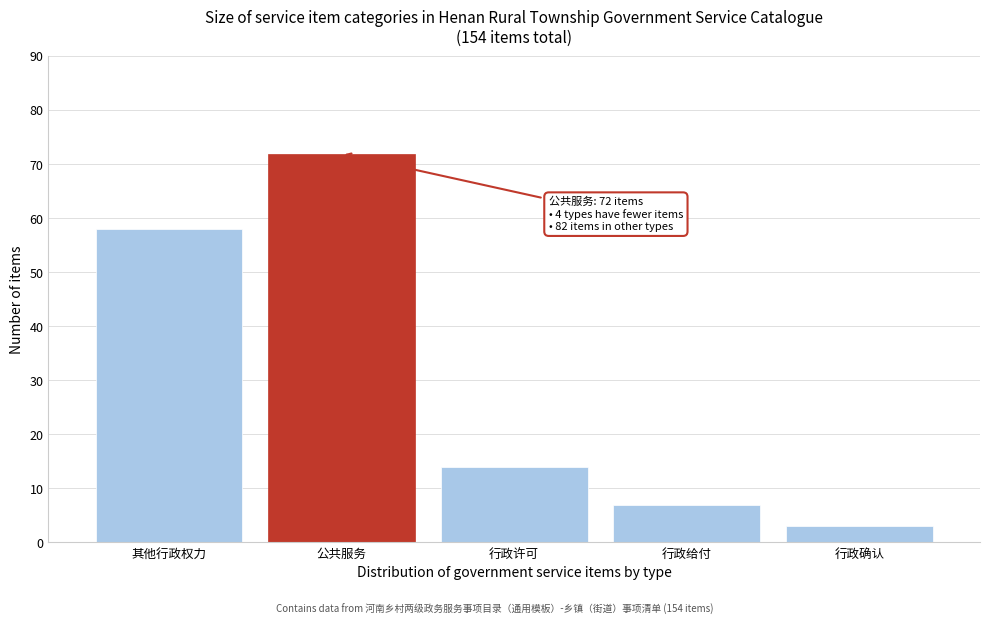

Reading right to left, transcribe all the data shown in this chart.

3	7	14	72	58